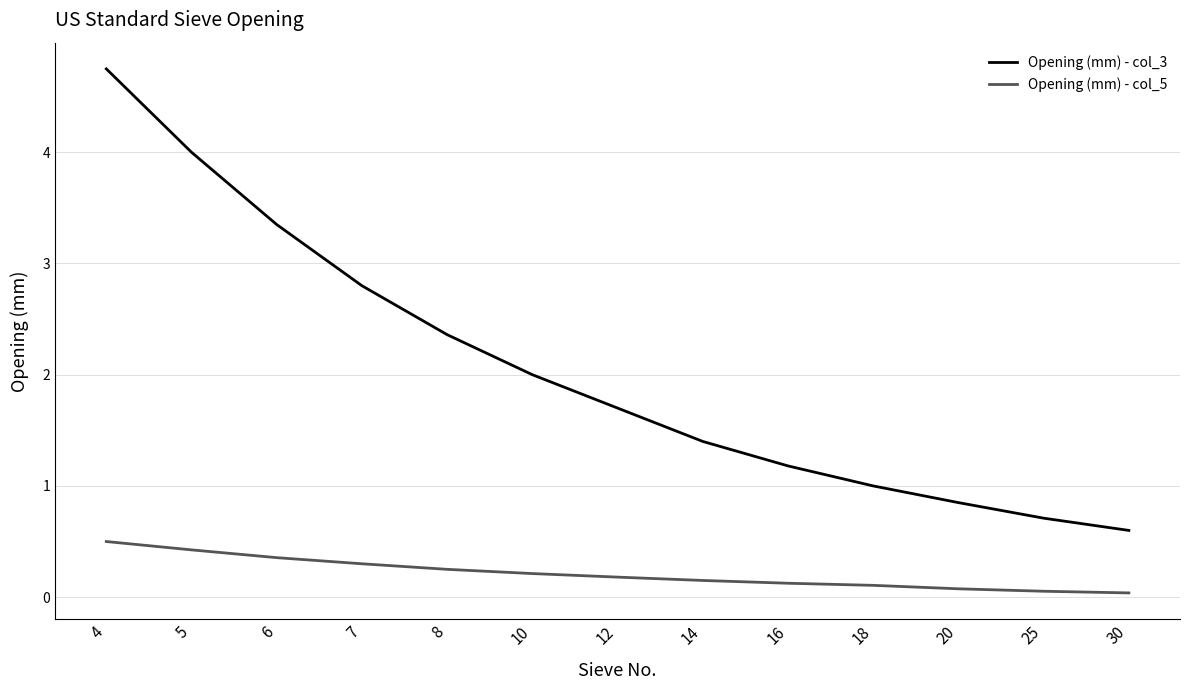

True or false: Opening (mm) - col_5 and Opening (mm) - col_3 cross at least once.

False